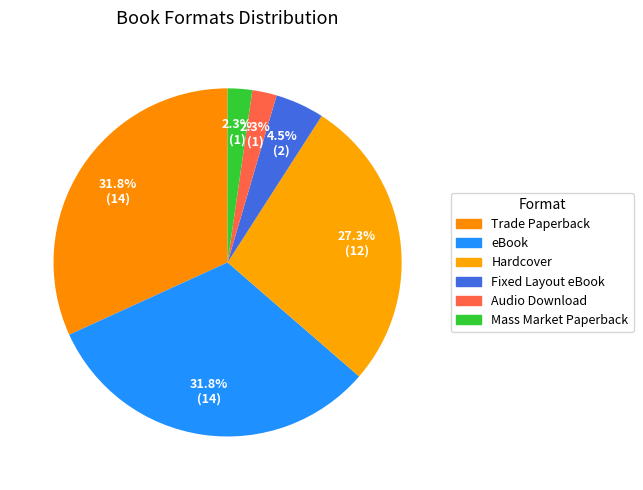

What percentage is NOT represented by Trade Paperback?

68.2%